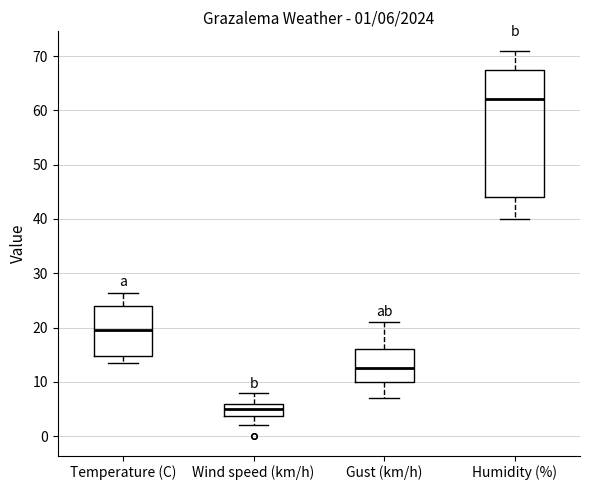

Comparing the boxes themselves (not the whiskers), which one is the tallest?

Humidity (%)